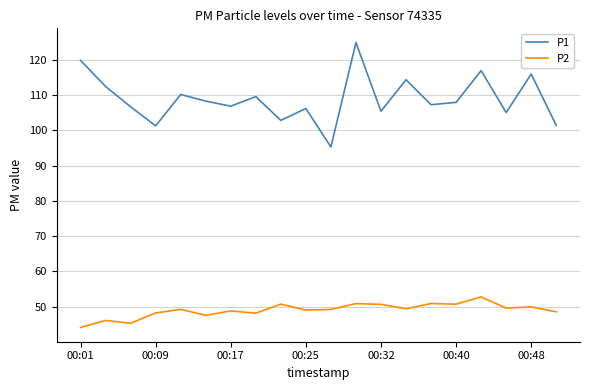

What is the difference between the maximum and minimum values in the P1 series?

29.6